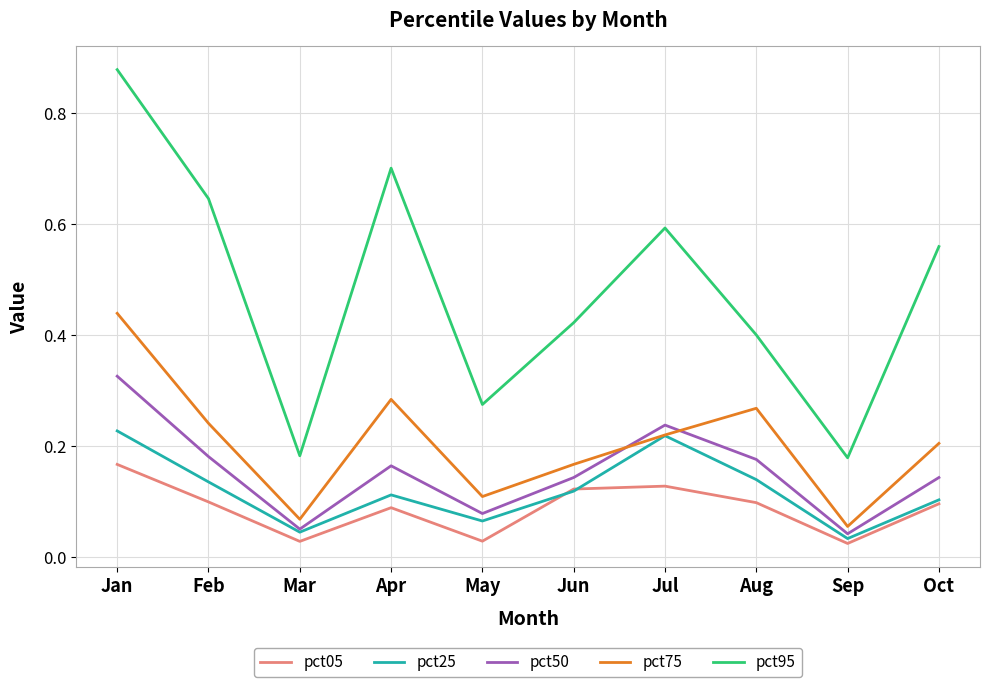

Which category has the highest value across all series?

Jan